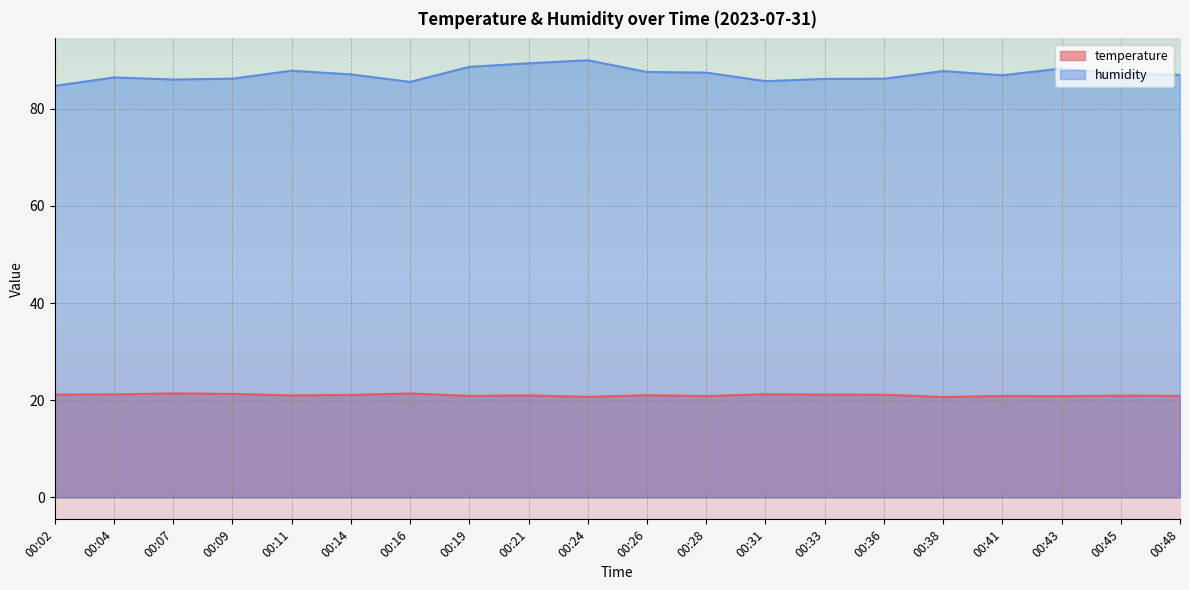

The value of temperature at 00:31 is 21.2. True or false?

True